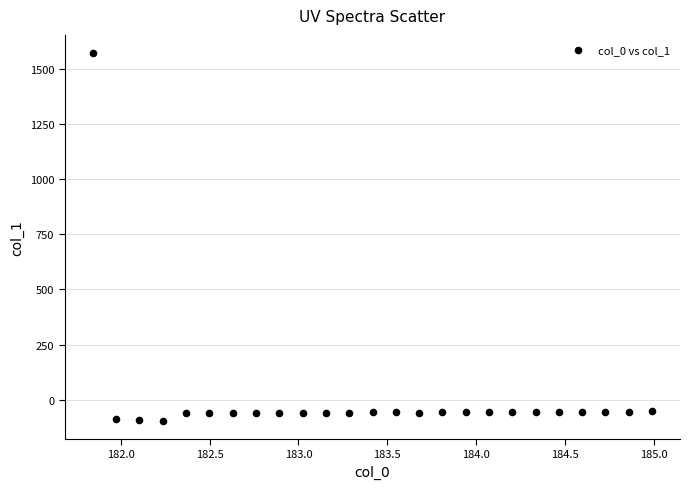

What is the range of X values (max minus min)?

3.1